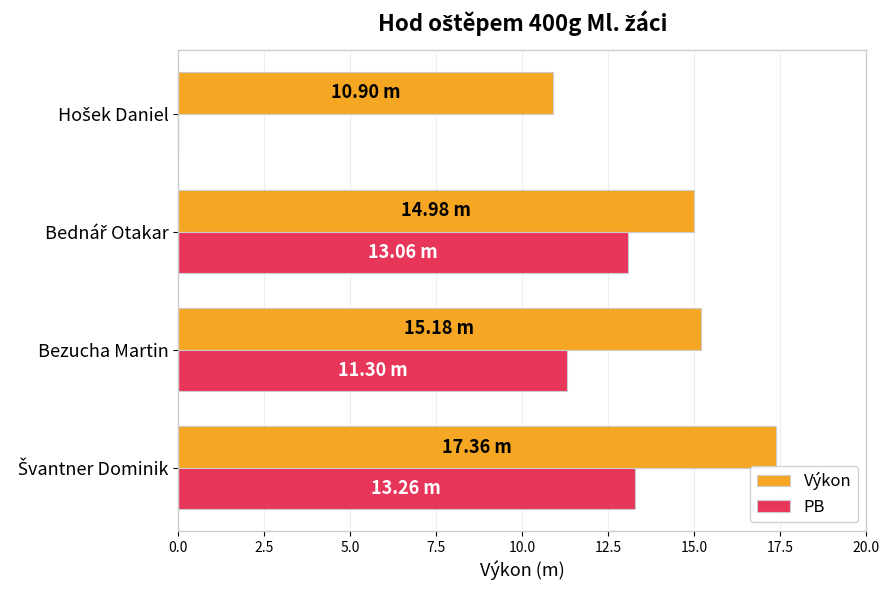

Which series has the largest total across all categories?

Výkon